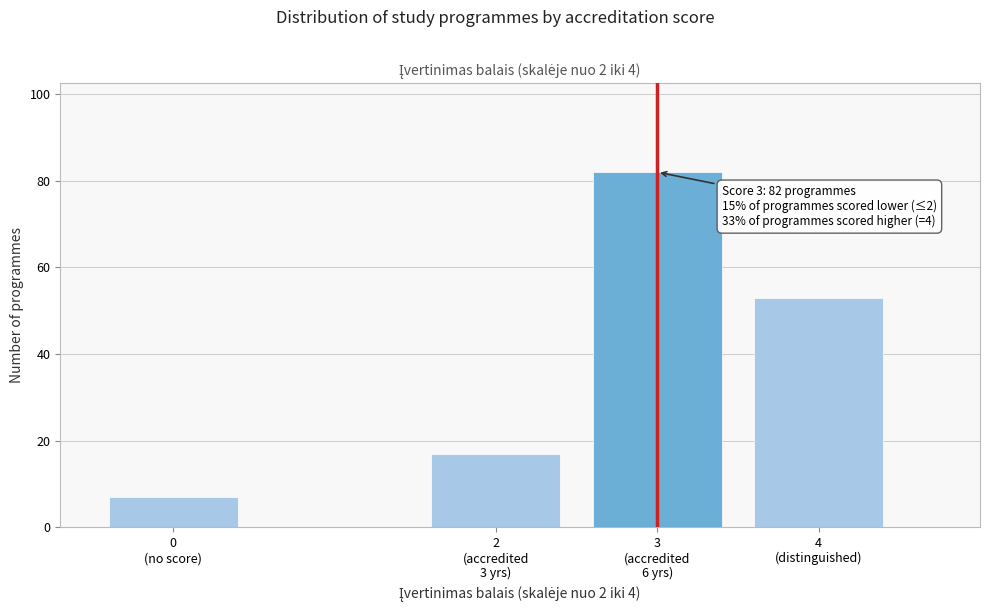

What is the minimum value shown in the chart?

7